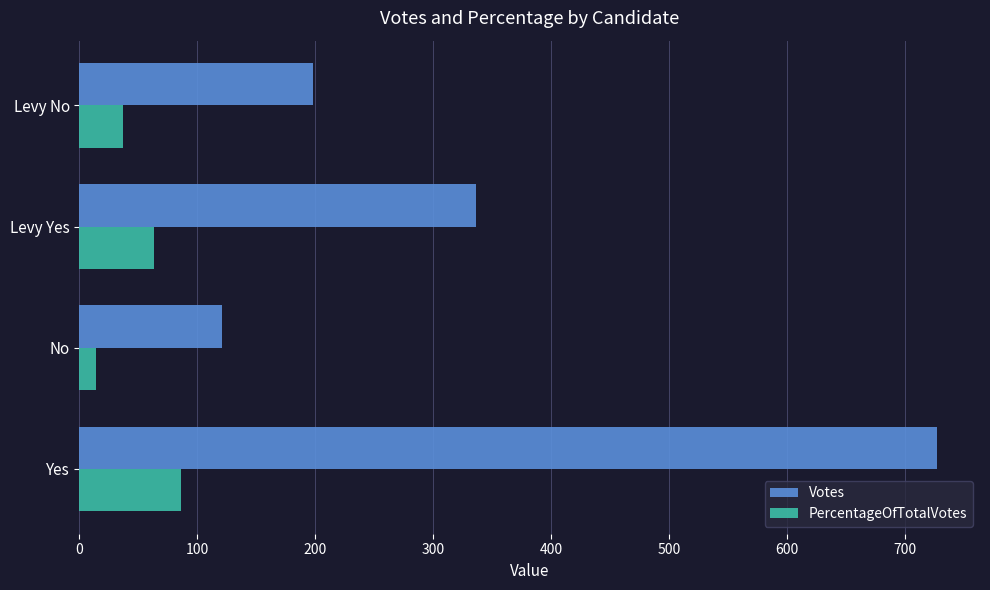

How many values in the Votes series are below 336?

2